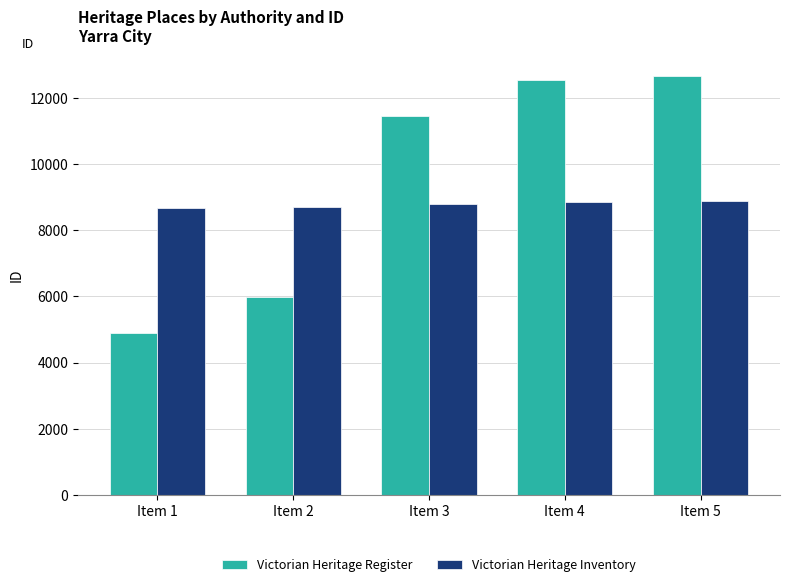

The value of Victorian Heritage Register at Item 3 is 7399. True or false?

False